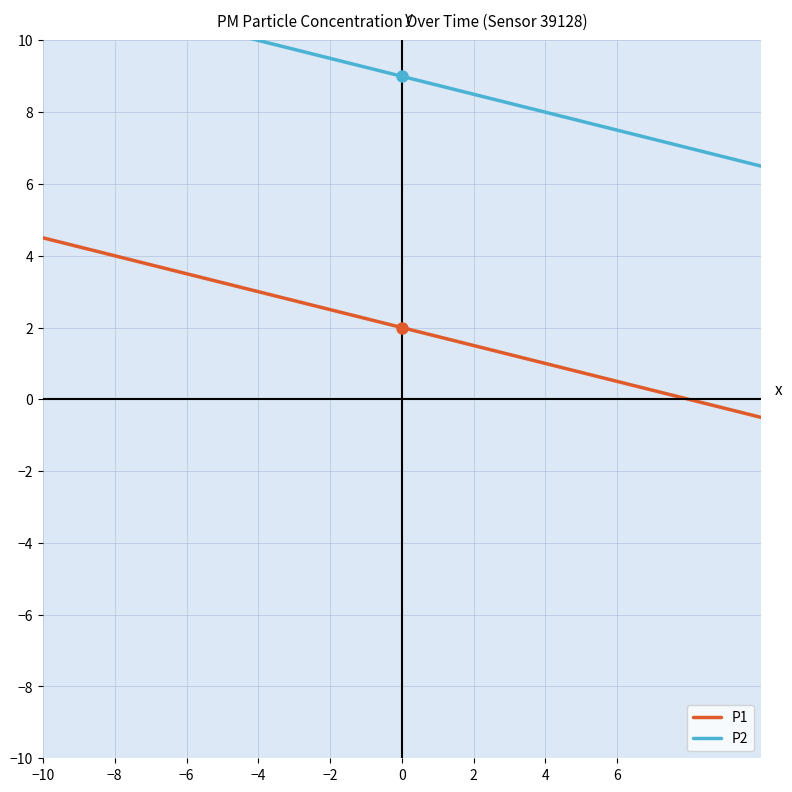

True or false: P2 and P1 cross at least once.

False